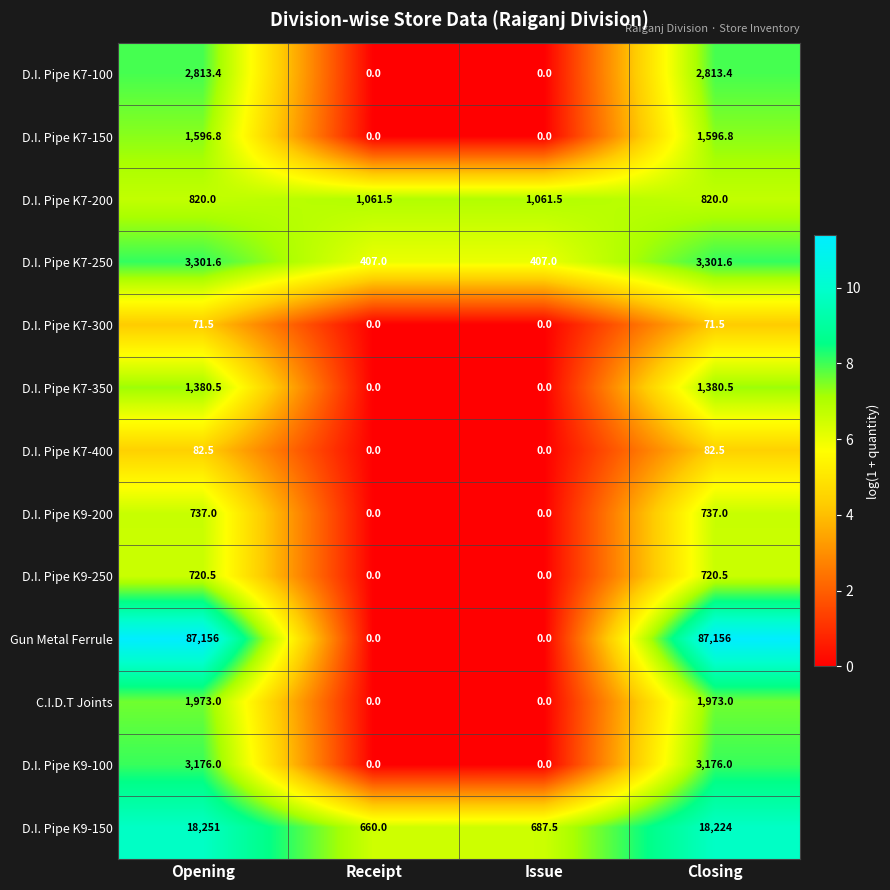

What is the maximum value for D.I. Pipe K7-200?

1061.5